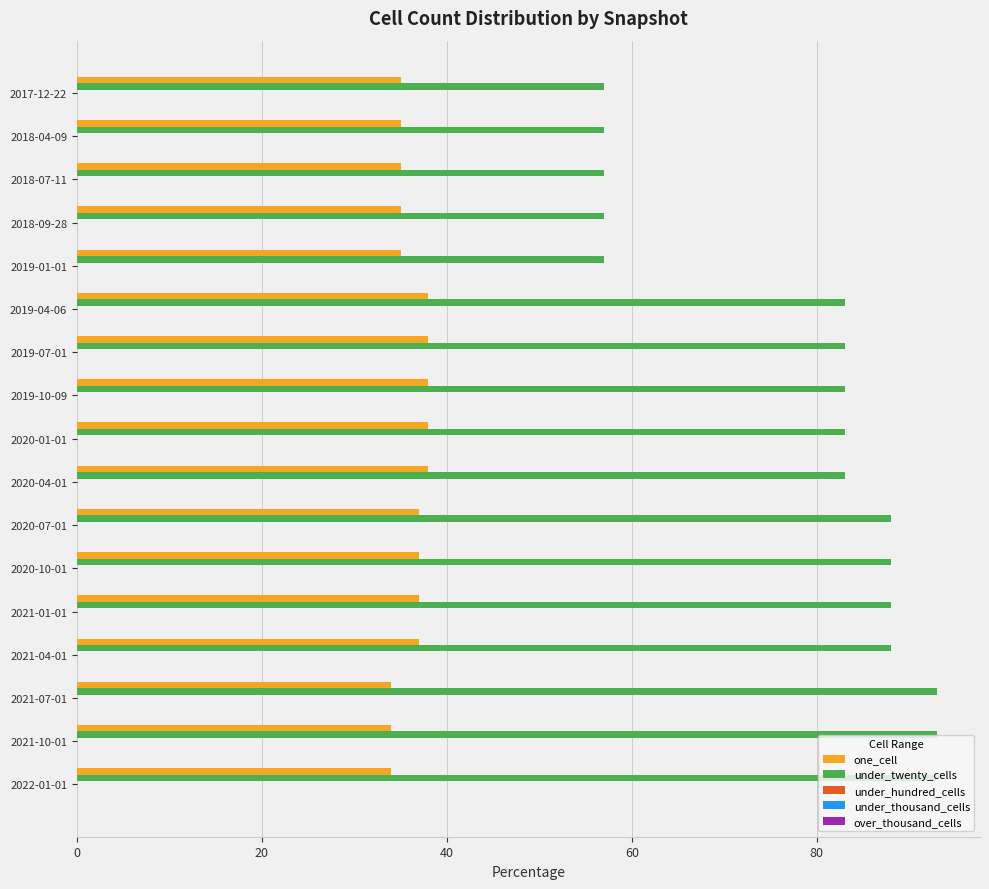

Rank the series by their average value, from lowest to highest.

one_cell, under_twenty_cells